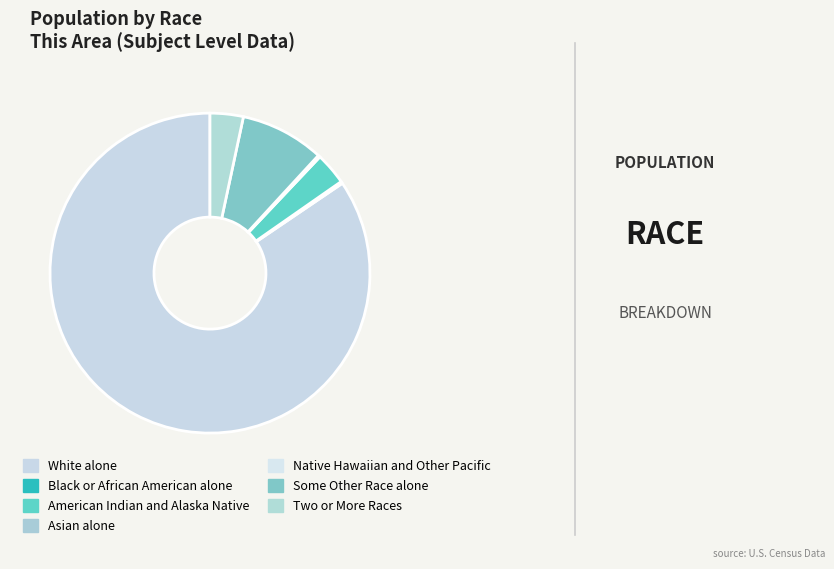

To the nearest percent, what is the combined percentage of Black or African American alone and Some Other Race alone?

9%